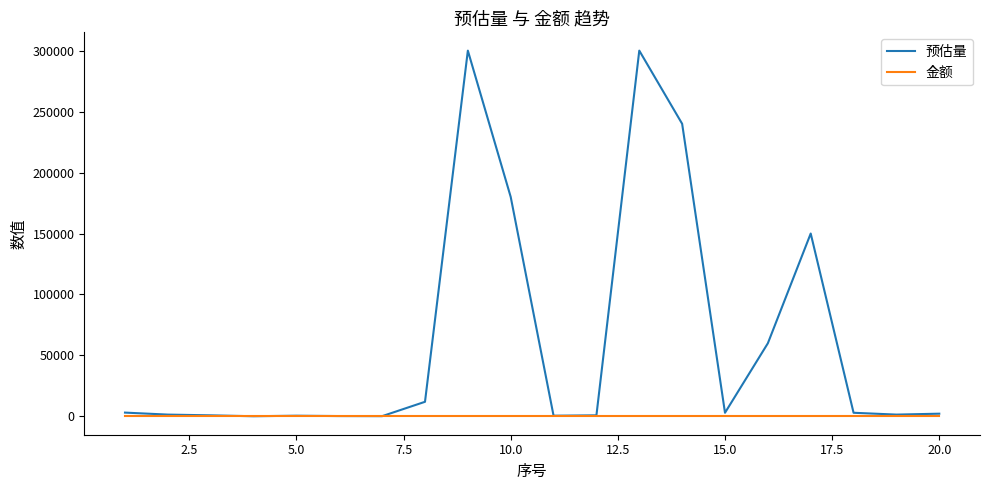

What is the maximum value for 预估量?

300000